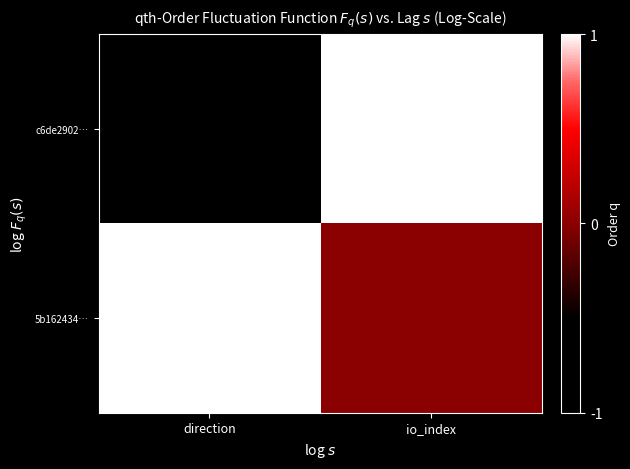

What is the spread (max minus min) of values at io_index?

1